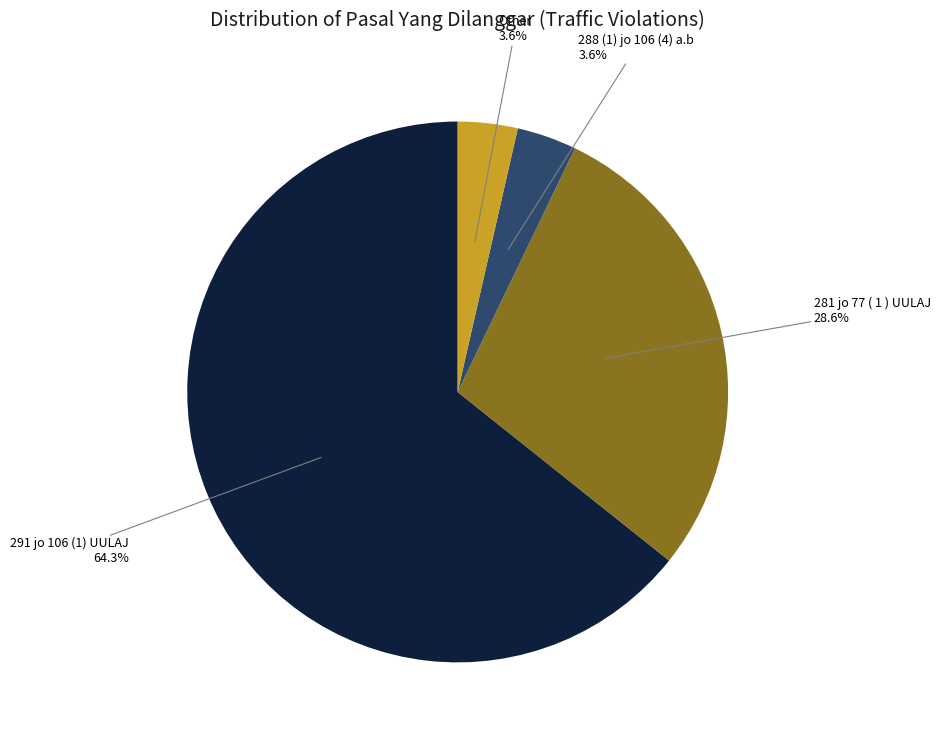

True or false: 291 jo 106 (1) UULAJ accounts for 64% of the total.

True